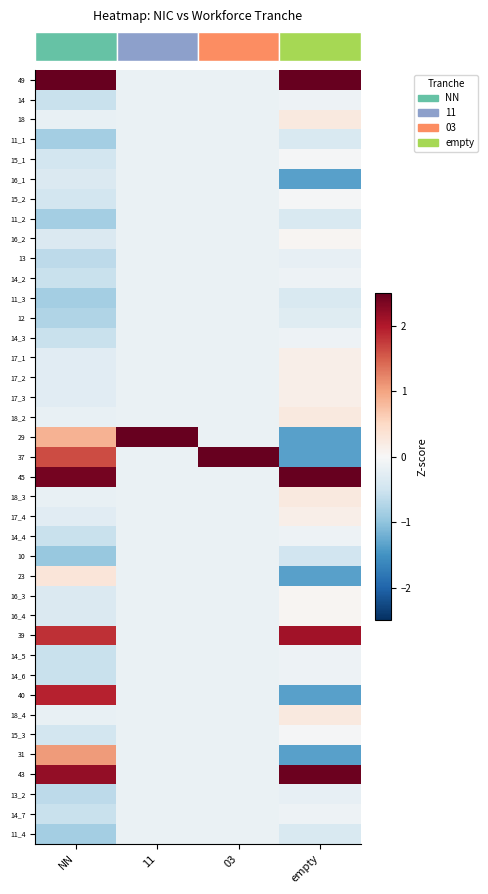

Which has a higher value, empty or 11?

empty